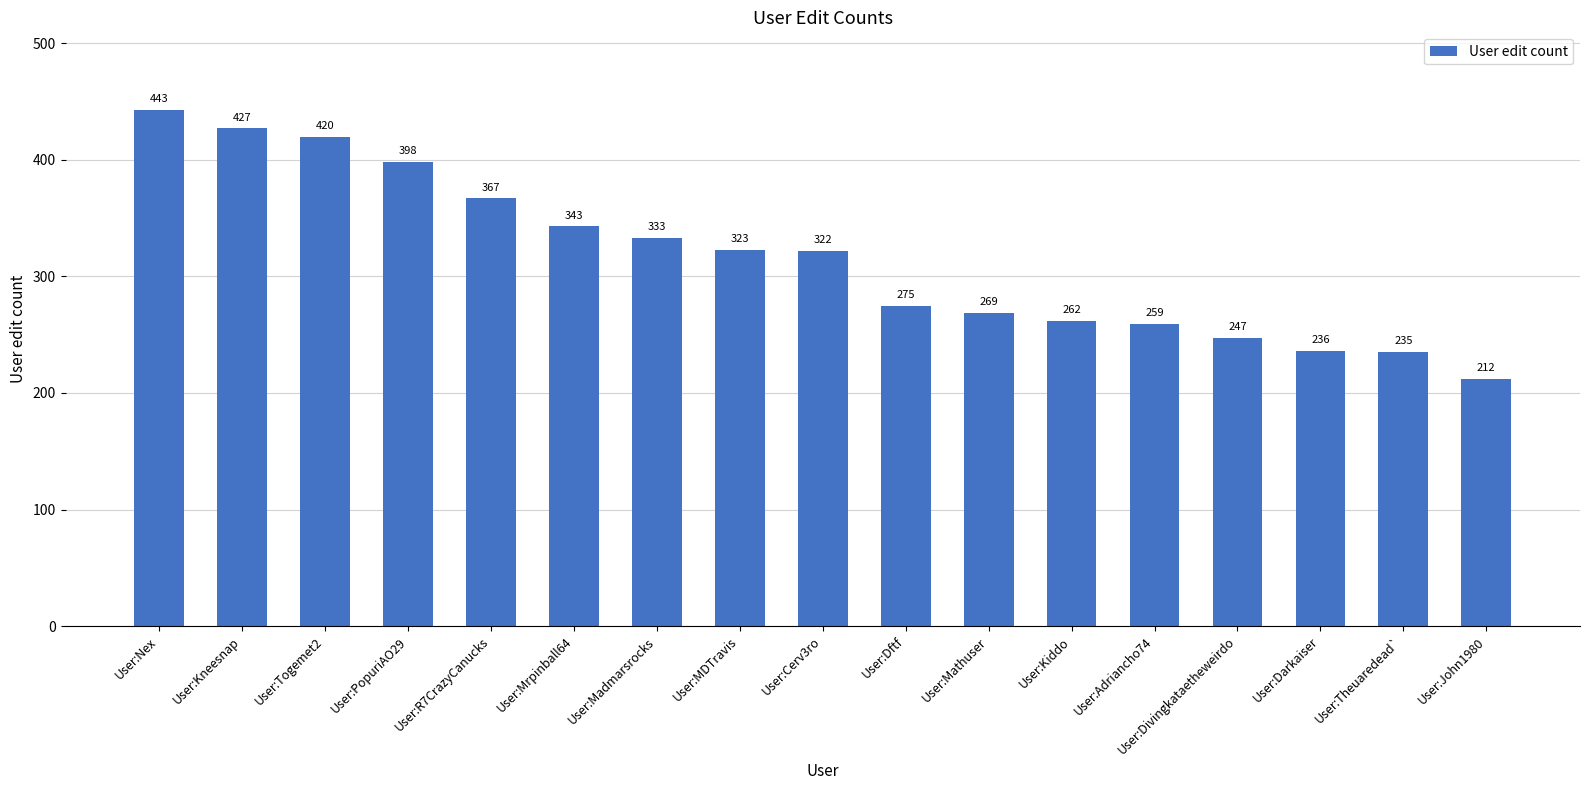

Which has a higher value, User:Kiddo or User:Theuaredead`?

User:Kiddo